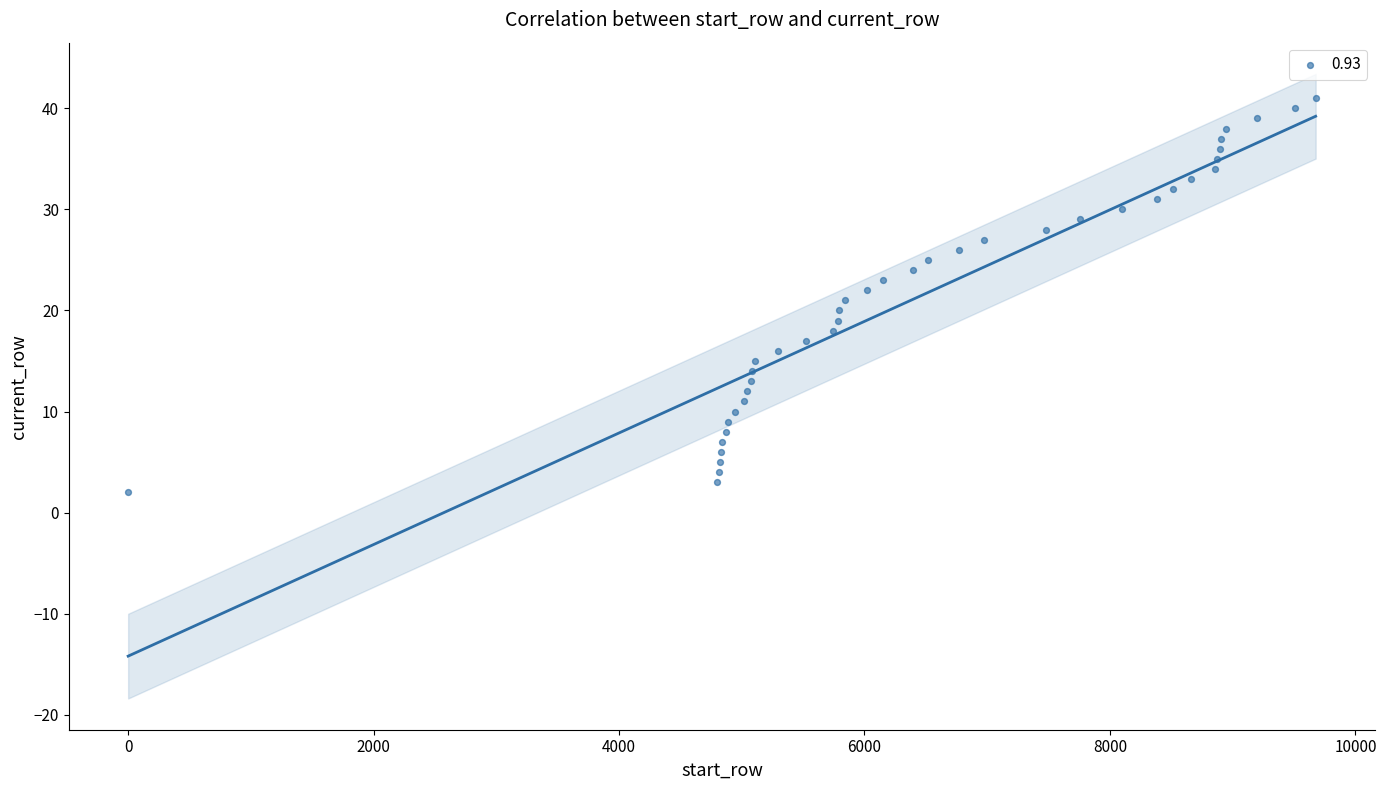

What is the range of X values (max minus min)?

9675